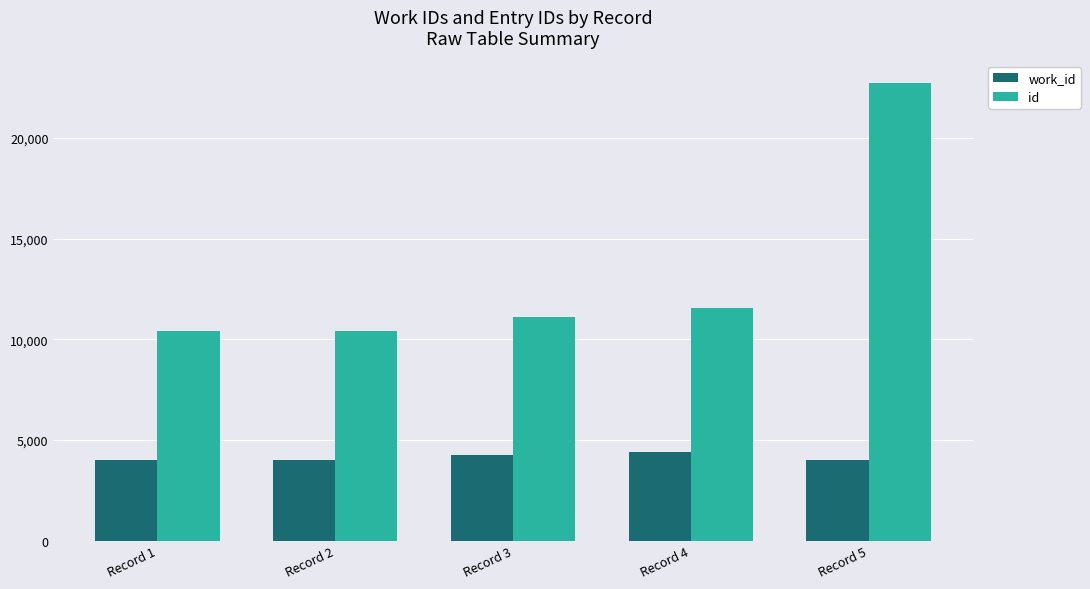

The value of id at Record 5 is 13480. True or false?

False